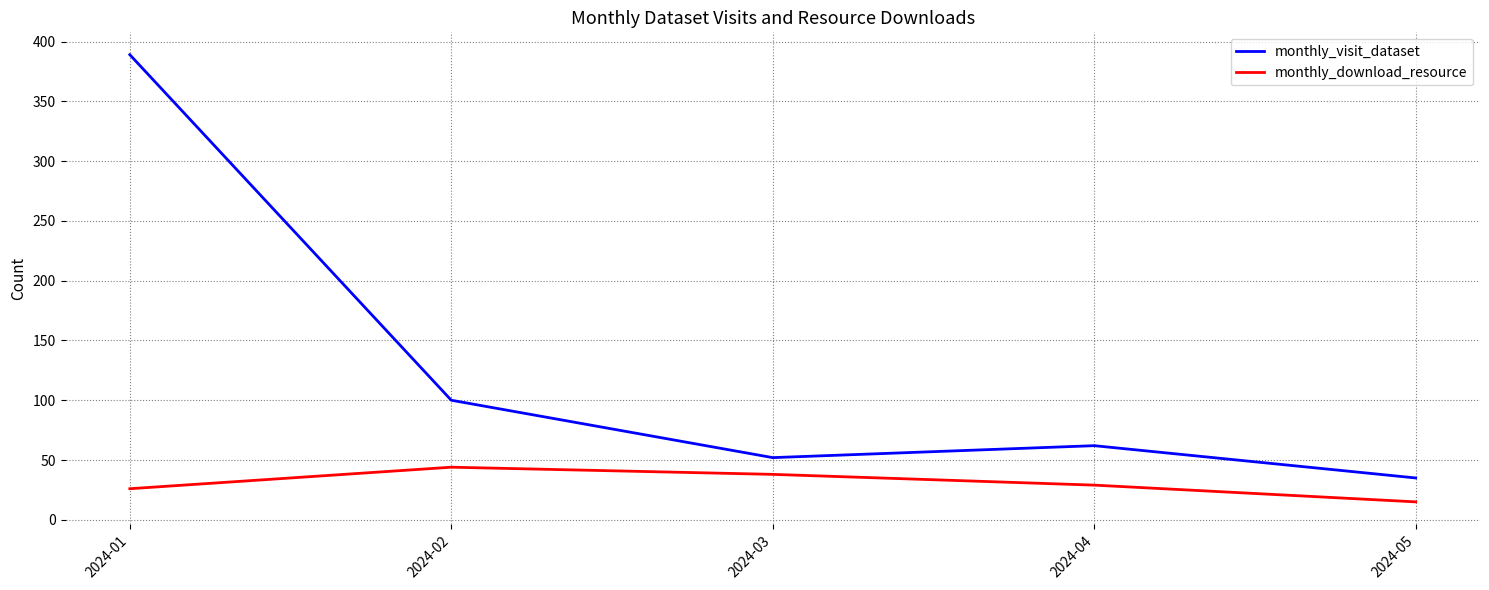

List the series in order of their overall mean, lowest first.

monthly_download_resource, monthly_visit_dataset